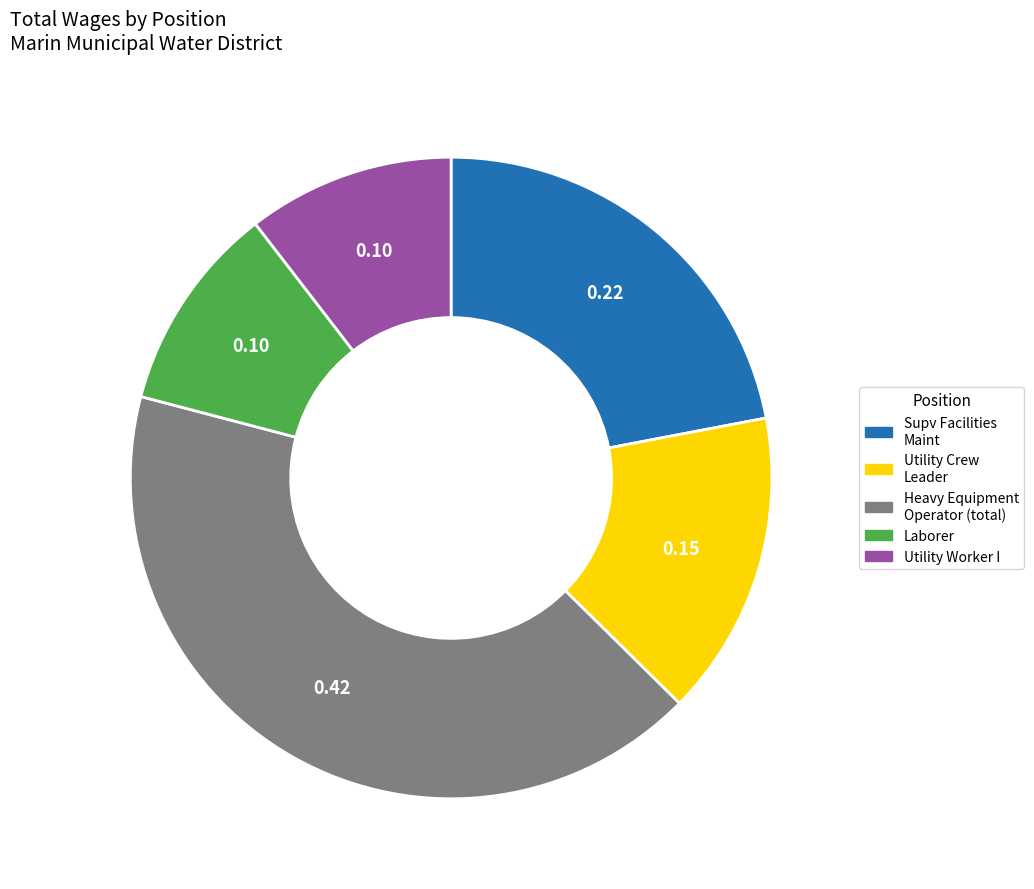

Is there a majority slice in this chart?

No